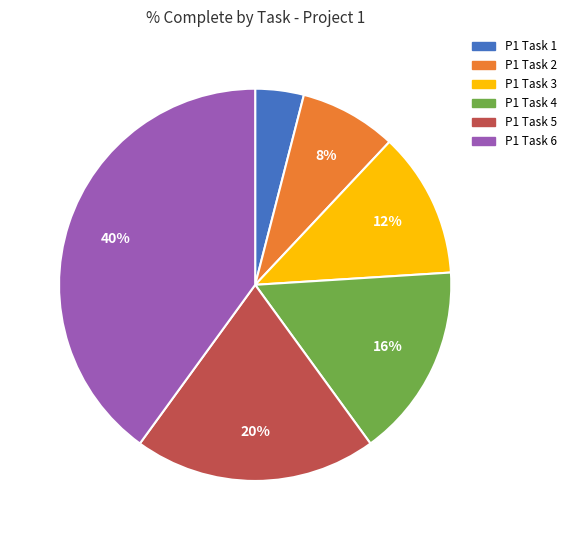

The P1 Task 4 slice represents 27% of the pie. True or false?

False